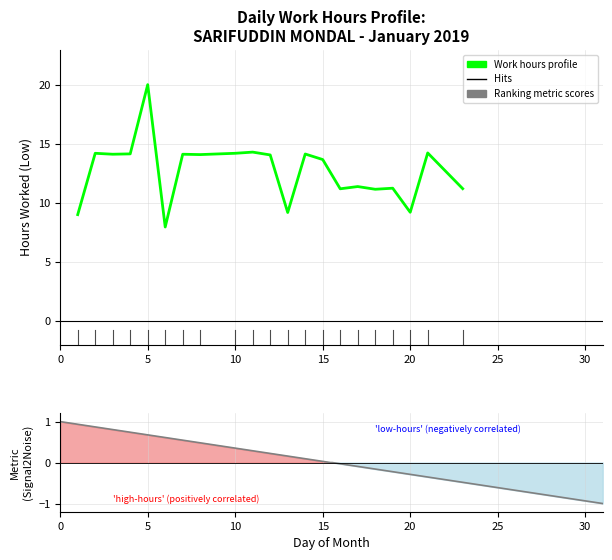

What is the greatest value displayed?

20.0